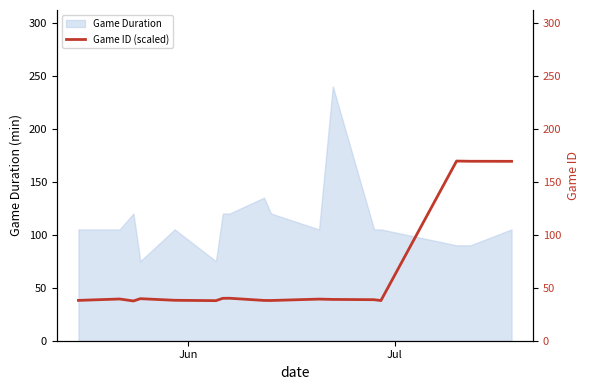

What is the minimum value for Game Duration?

75